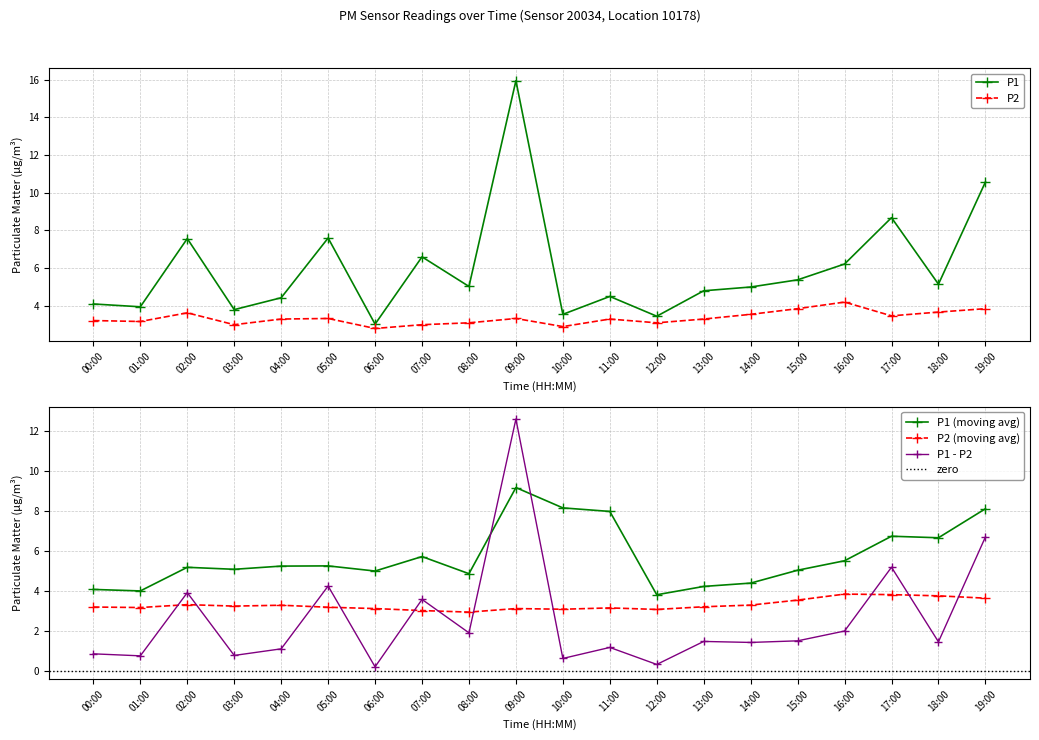

At which label does P2 reach its minimum?

06:00